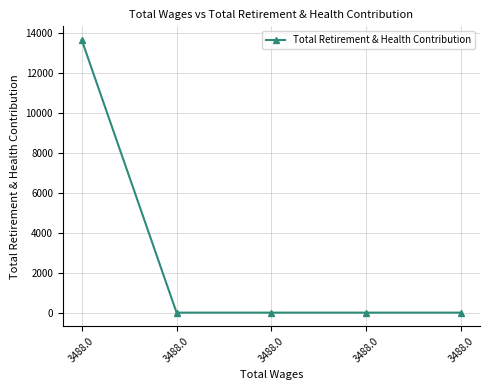

Read the value at 3488.0.

13641